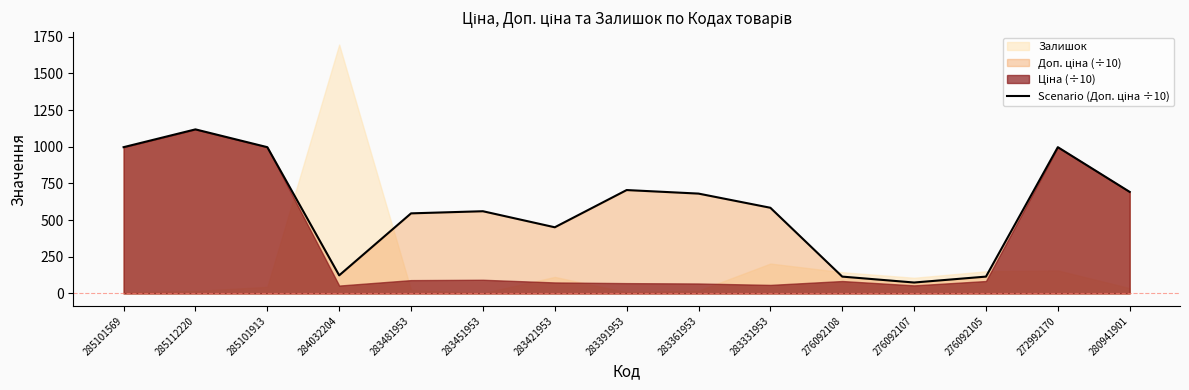

Between 276092107 and 285101569, which is larger?

285101569